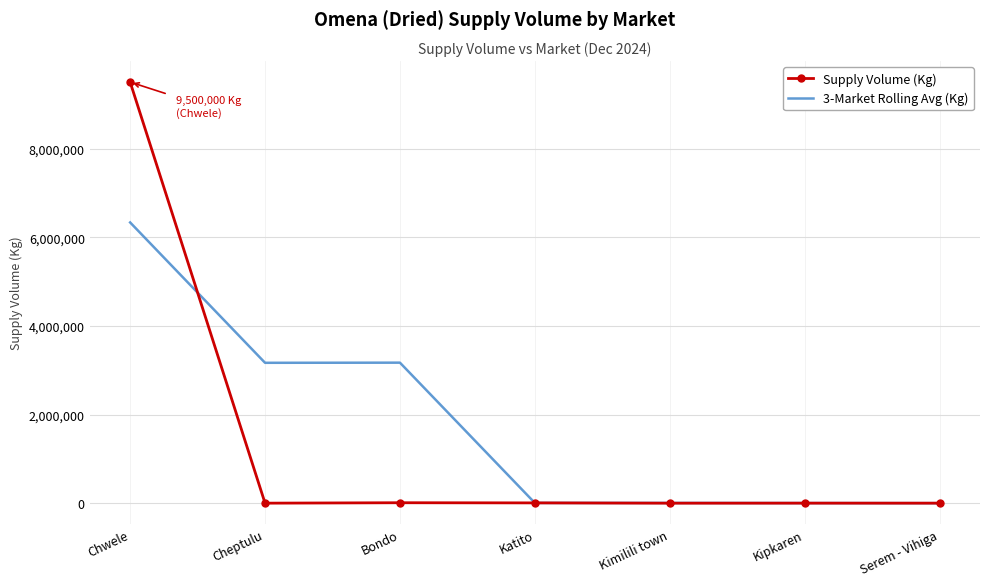

Between which two adjacent categories do 3-Market Rolling Avg (Kg) and Supply Volume (Kg) first intersect?

Chwele and Cheptulu